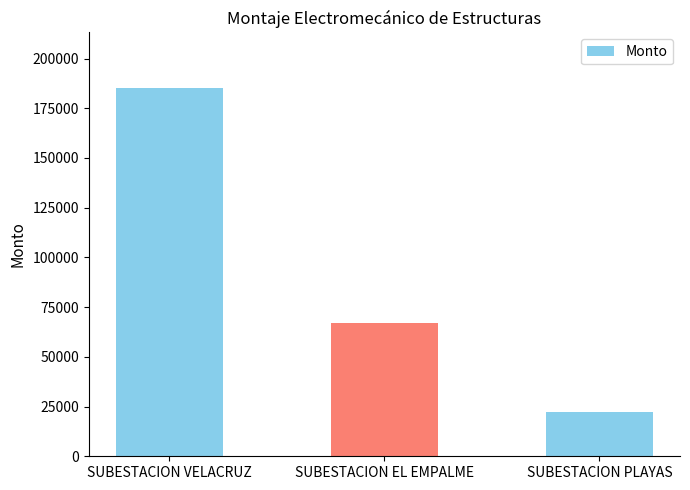

What is the label of the 3rd bar from the right?

SUBESTACION VELACRUZ